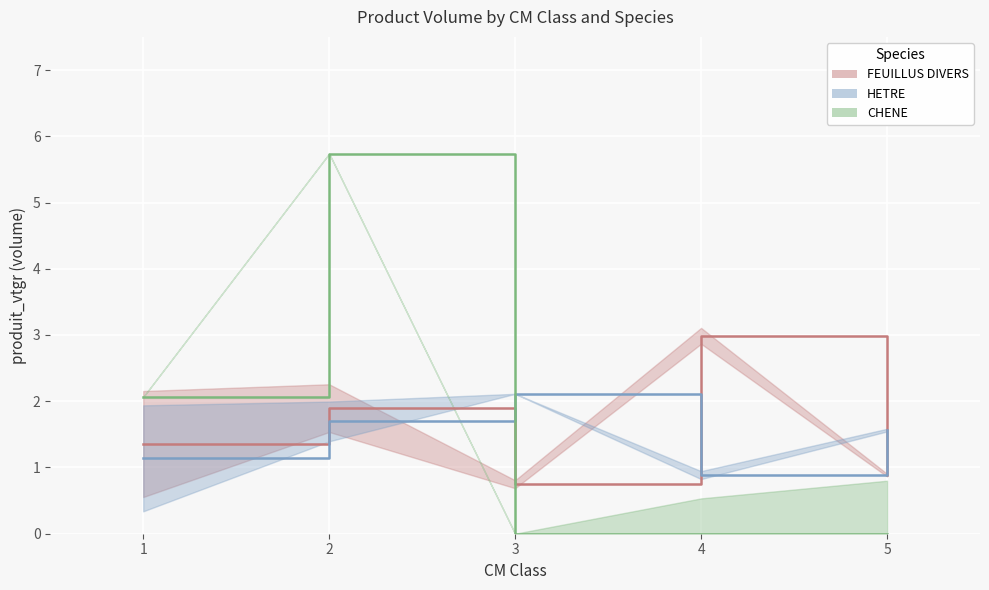

What is the sum of the HETRE values at 3 and 1?

3.2